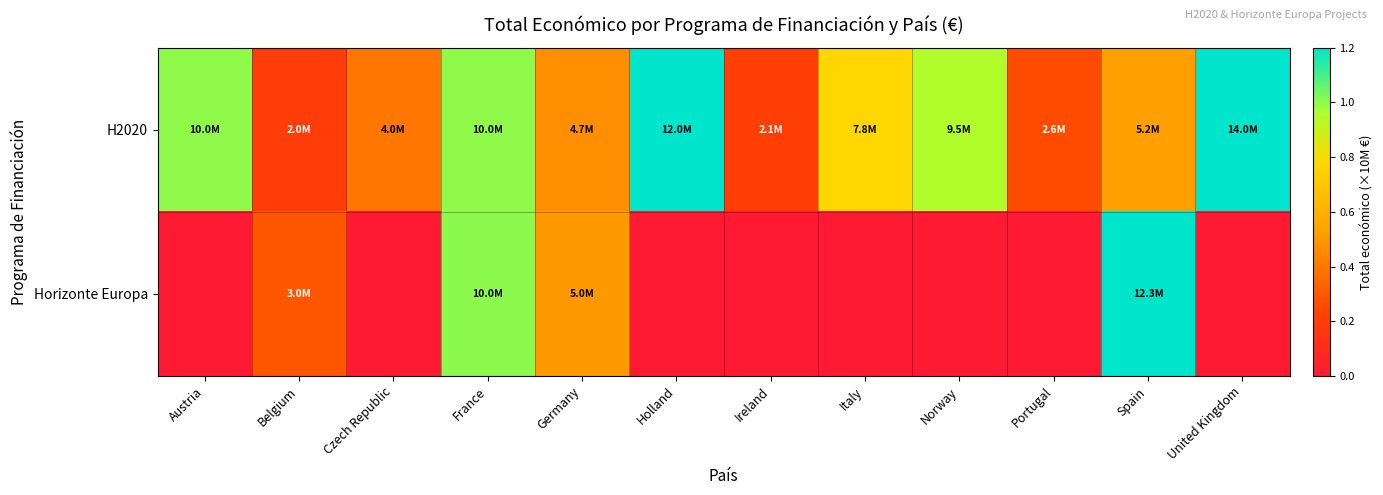

Reading left to right, transcribe all the data shown in this chart.

H2020: Austria=1.0	Belgium=0.2	Czech Republic=0.4	France=1.0	Germany=0.5	Holland=1.2	Ireland=0.2	Italy=0.8	Norway=0.9	Portugal=0.3	Spain=0.5	United Kingdom=1.4
Horizonte Europa: Austria=0.0	Belgium=0.3	Czech Republic=0.0	France=1.0	Germany=0.5	Holland=0.0	Ireland=0.0	Italy=0.0	Norway=0.0	Portugal=0.0	Spain=1.2	United Kingdom=0.0